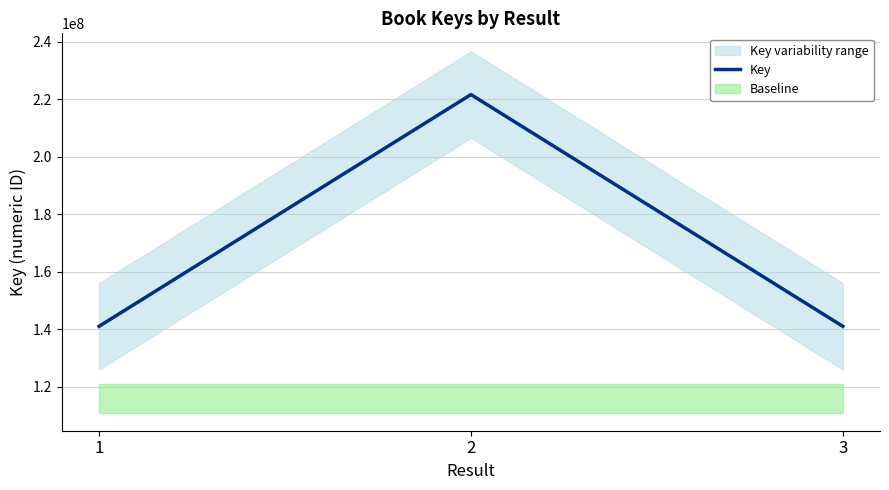

What is the minimum value for Key?

141035238